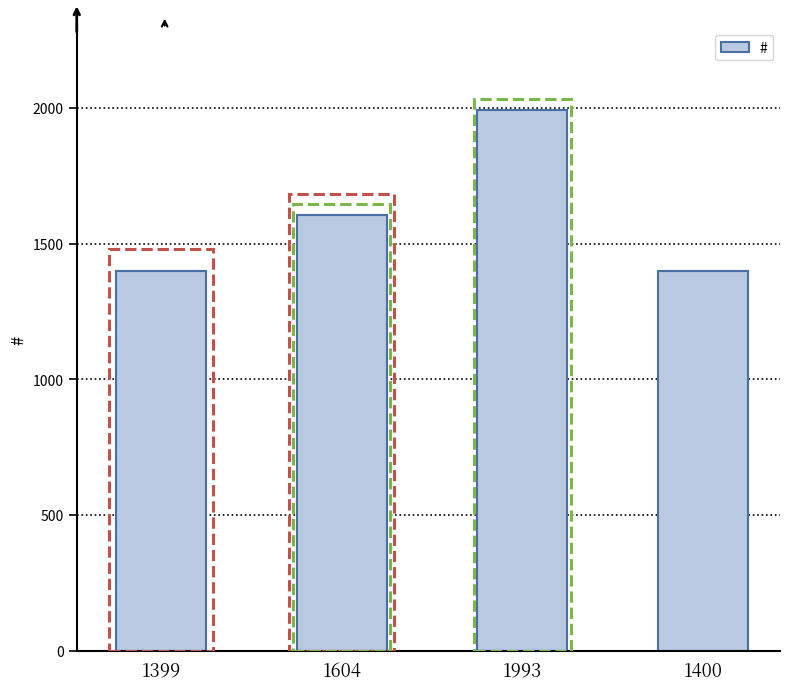

Which category has the highest value across all series?

1993